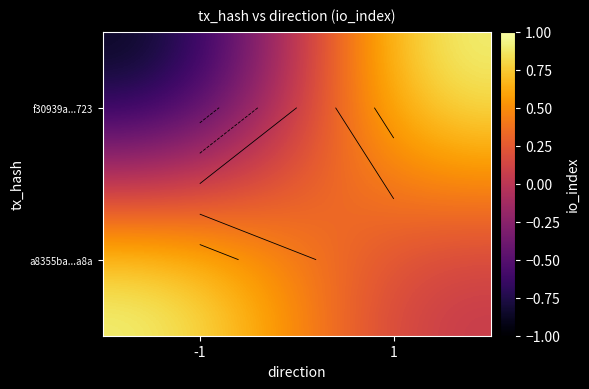

Rank the categories by a8355ba...a8a value from lowest to highest.

1, -1